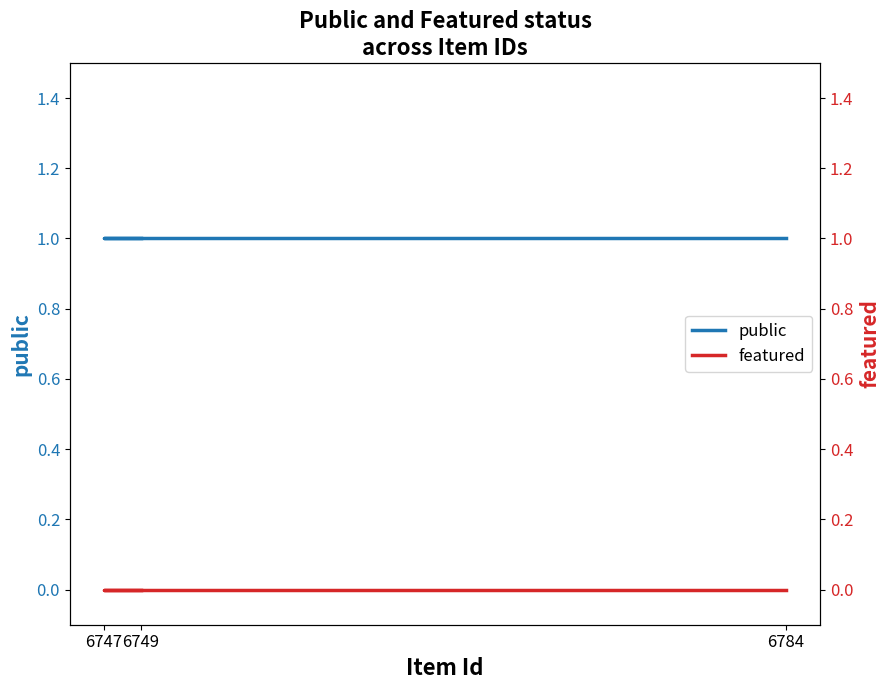

True or false: public has a value of 1 at 6747.

True